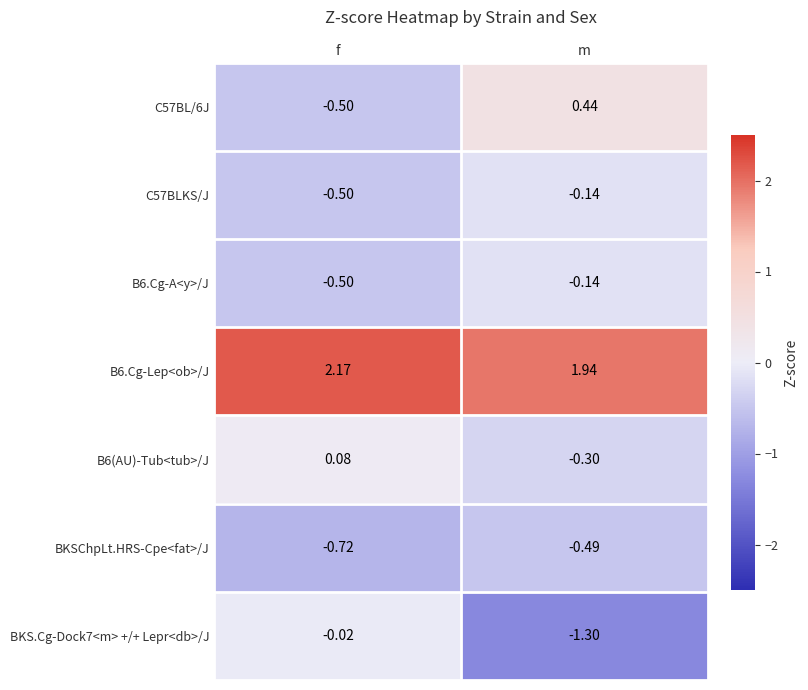

Where is BKS.Cg-Dock7<m> +/+ Lepr<db>/J nearest to the value 0?

f